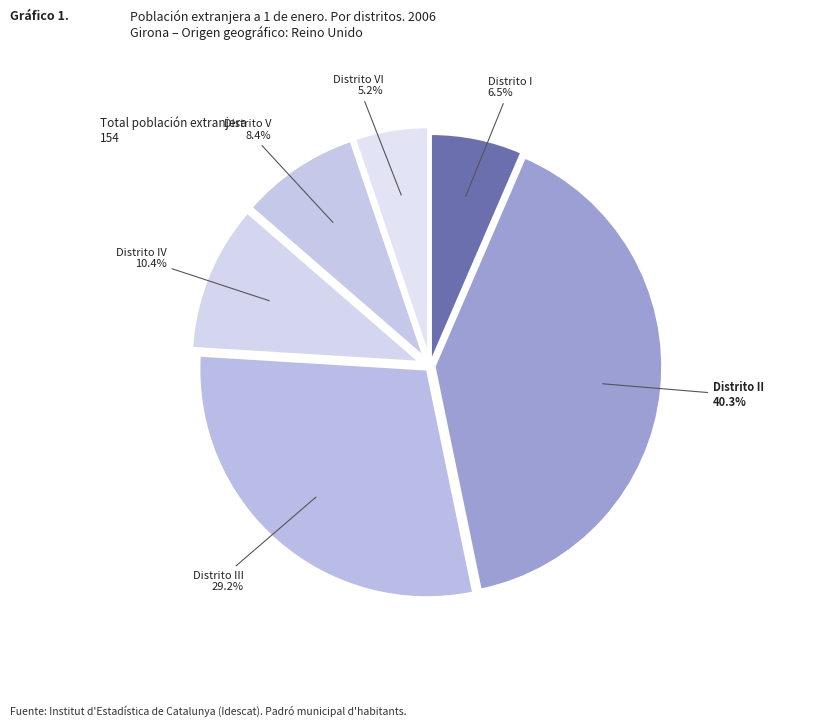

Which category has the biggest portion of the pie?

Distrito II